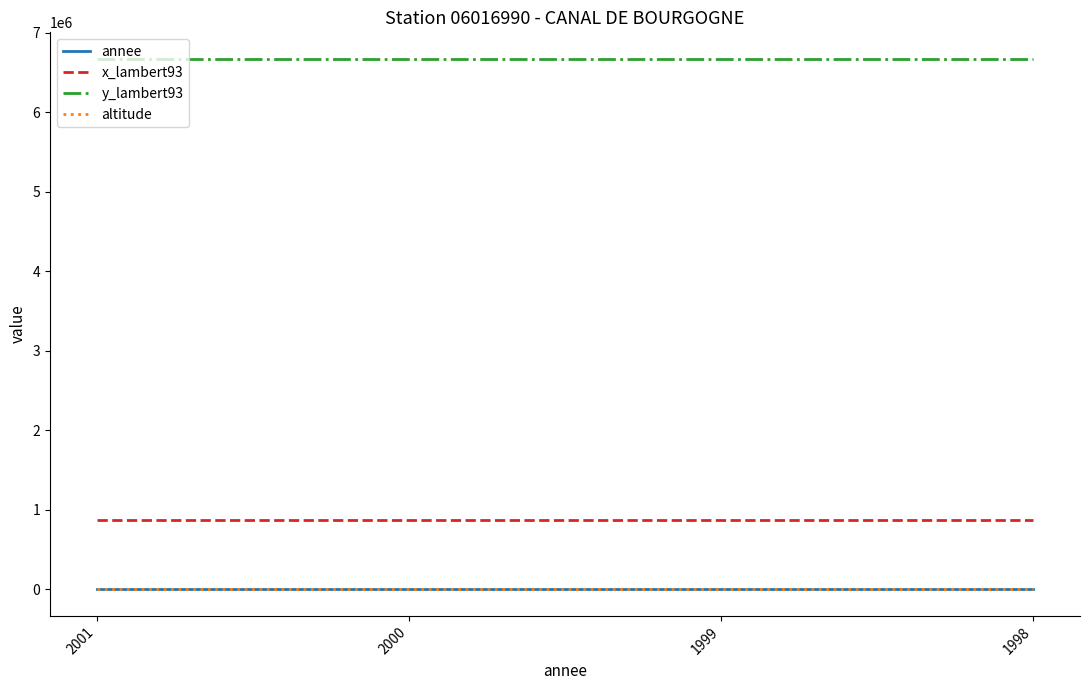

Does the chart have visible grid lines?

No